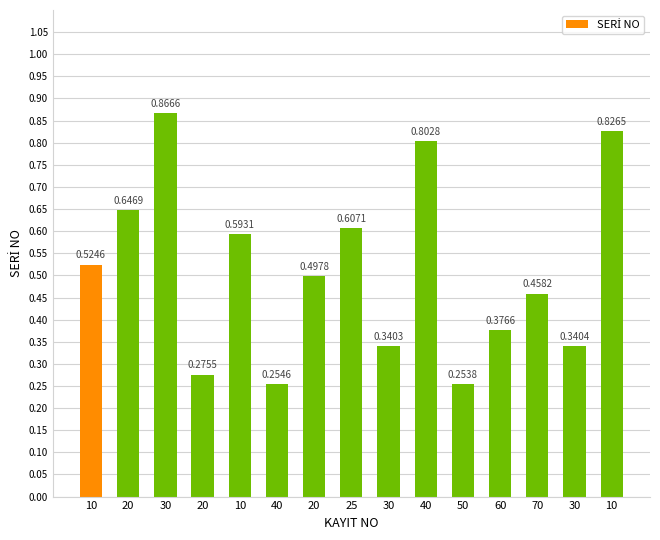

Between 20 and 40, which is larger?

40